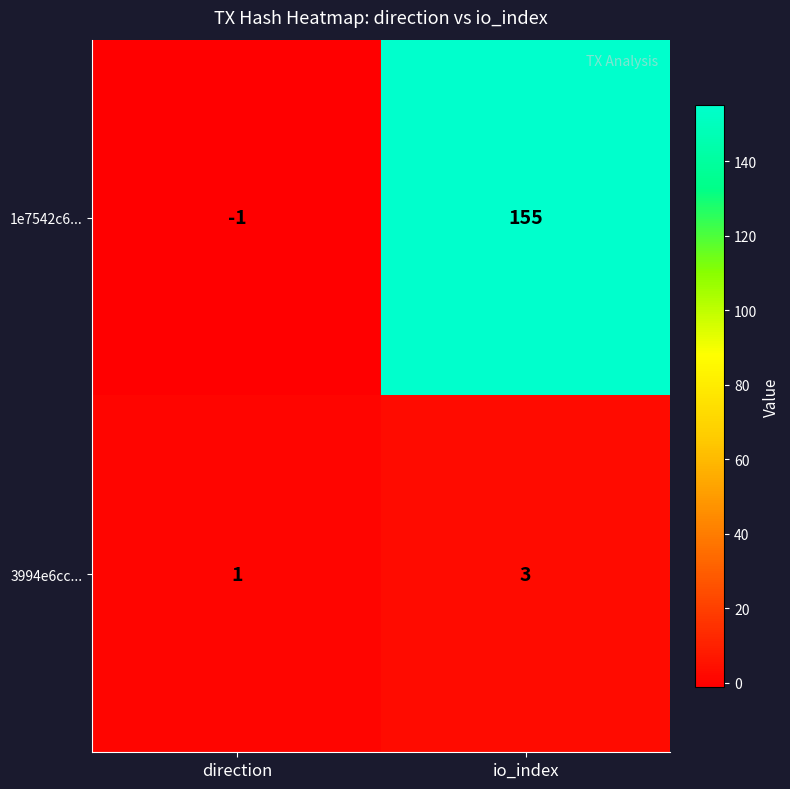

How many data points does each series have?

2